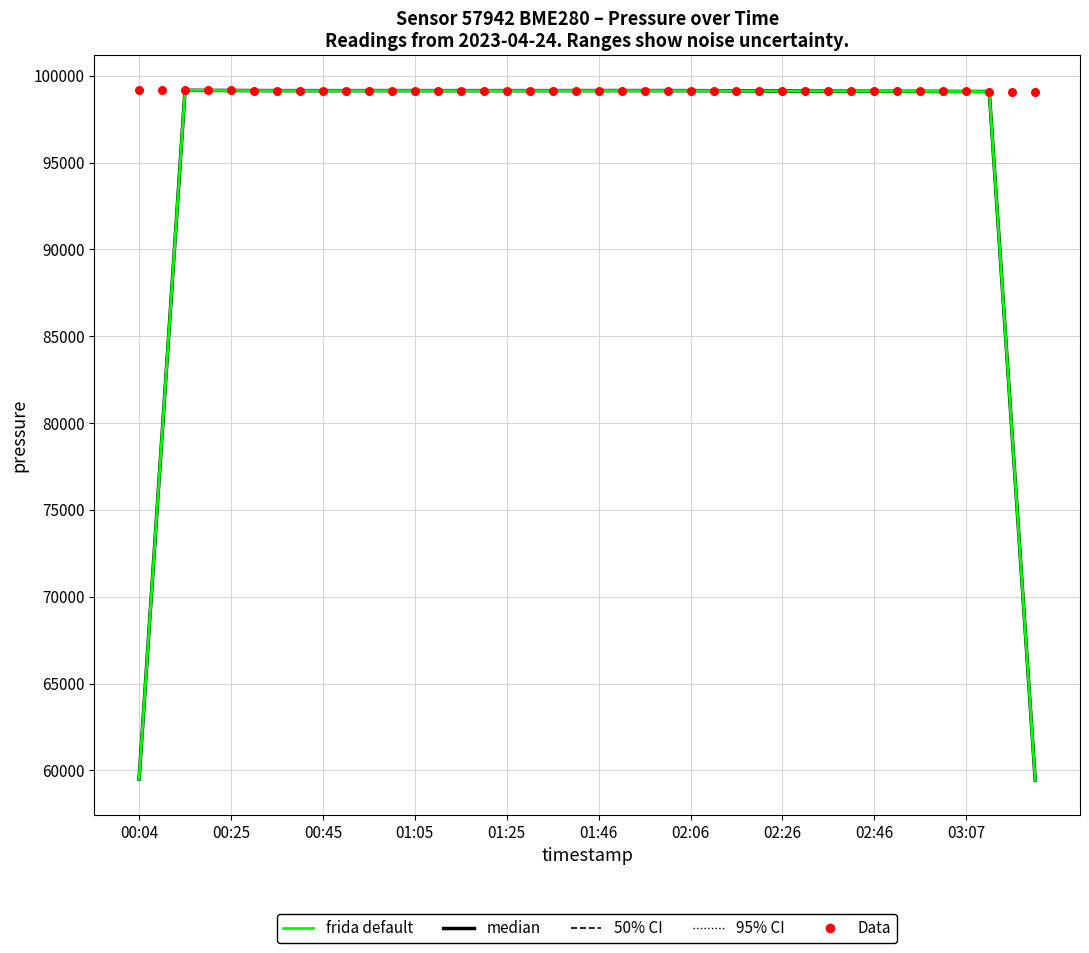

At how many categories does at least one series exceed 77829?

40